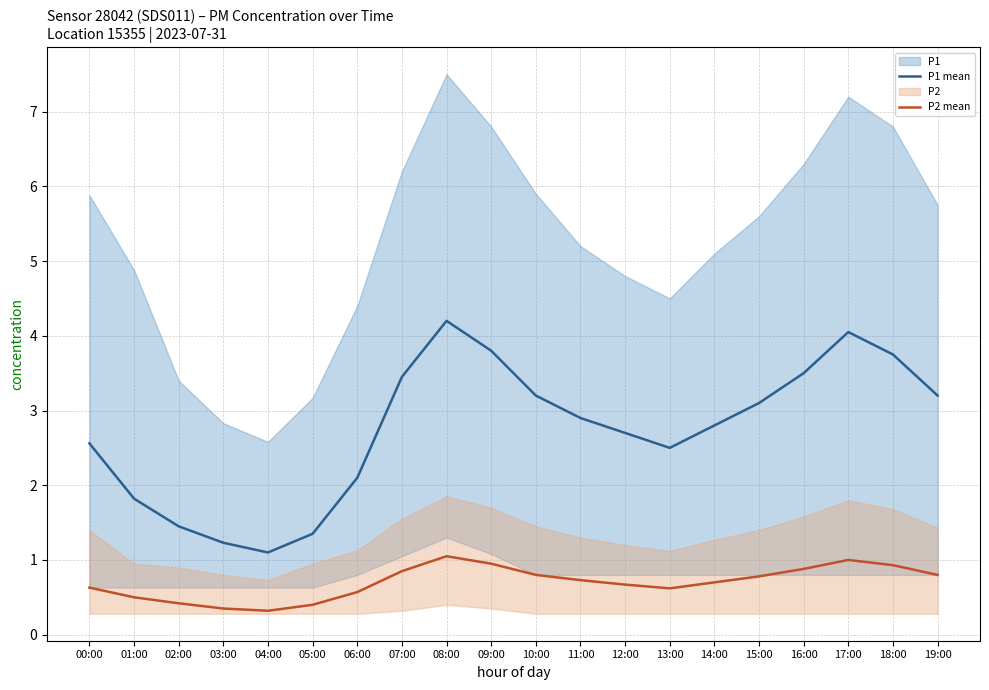

At which category does the chart reach its minimum across all series?

04:00